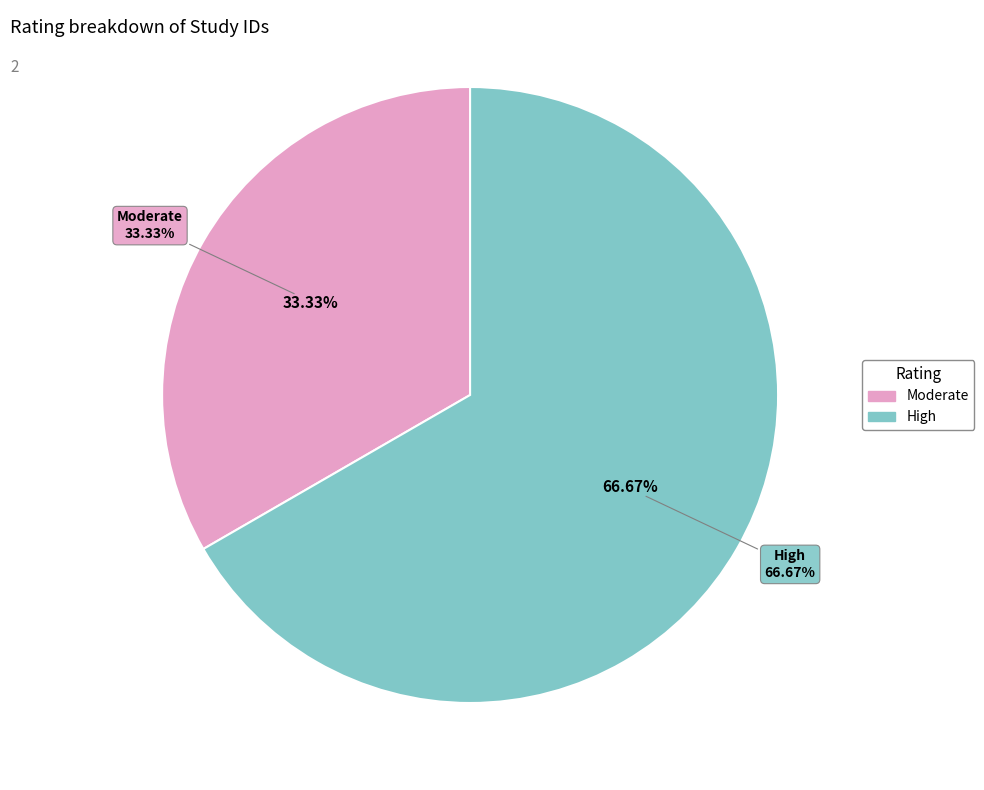

To the nearest percent, what is the average slice percentage?

50%